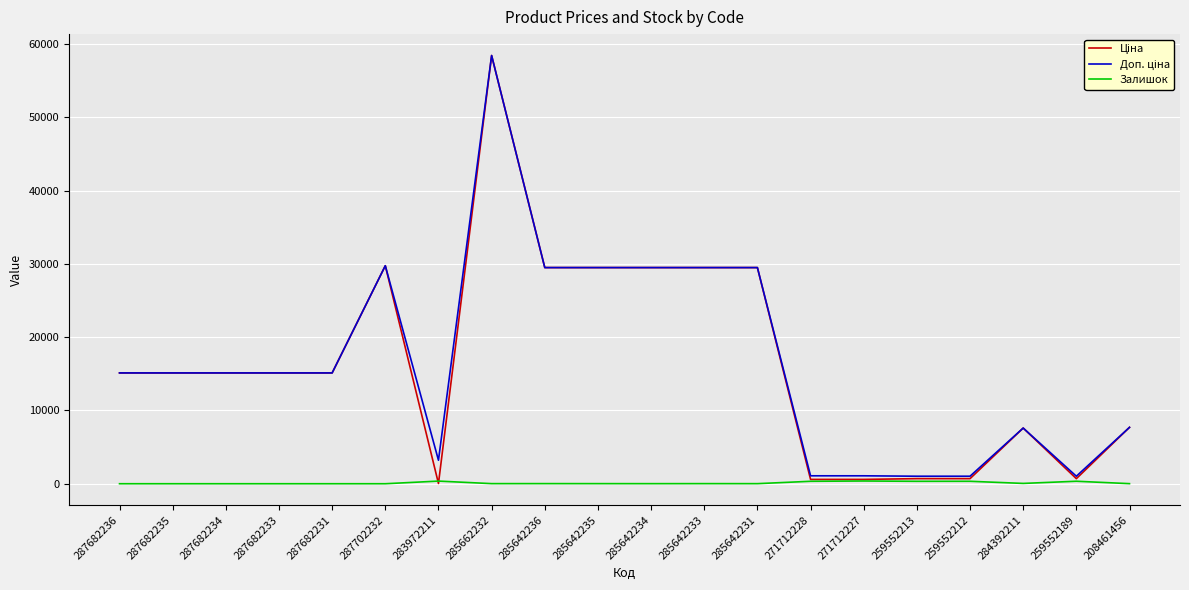

What is the spread (max minus min) of values at 271712227?

708.7